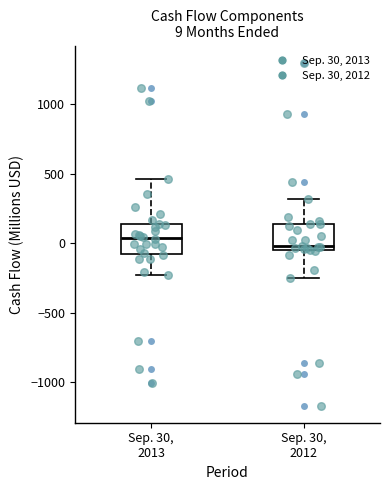

Which box has the highest median line?

Sep. 30, 2013